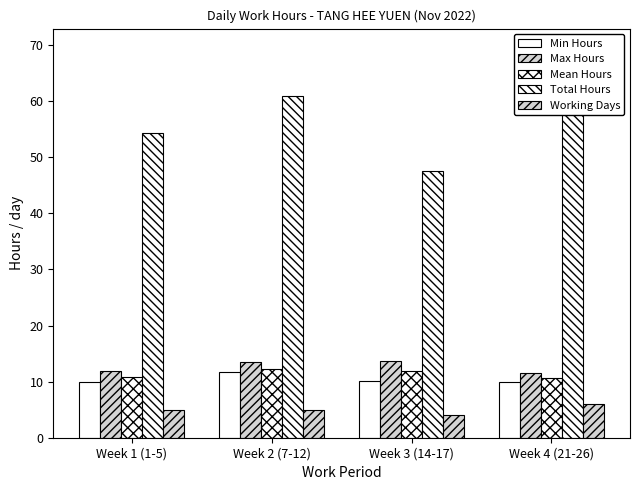

Where does the Total Hours series first go above 60?

Week 2 (7-12)